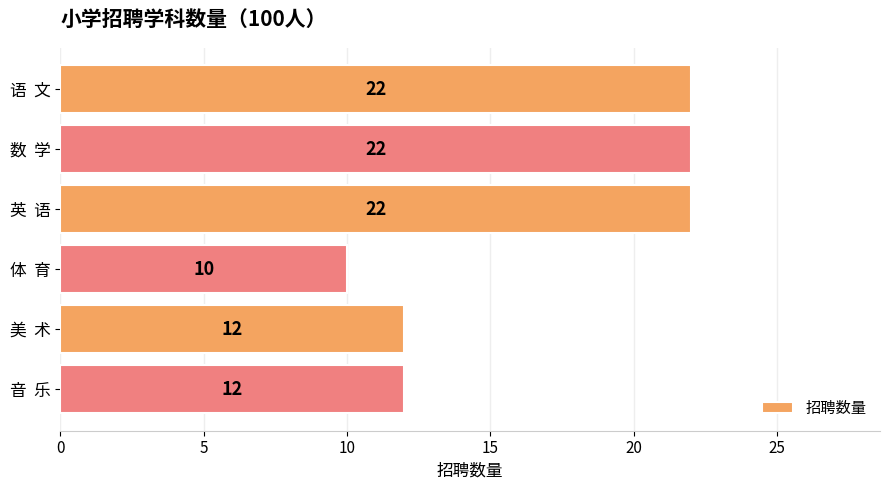

What is the sum of all values?

100